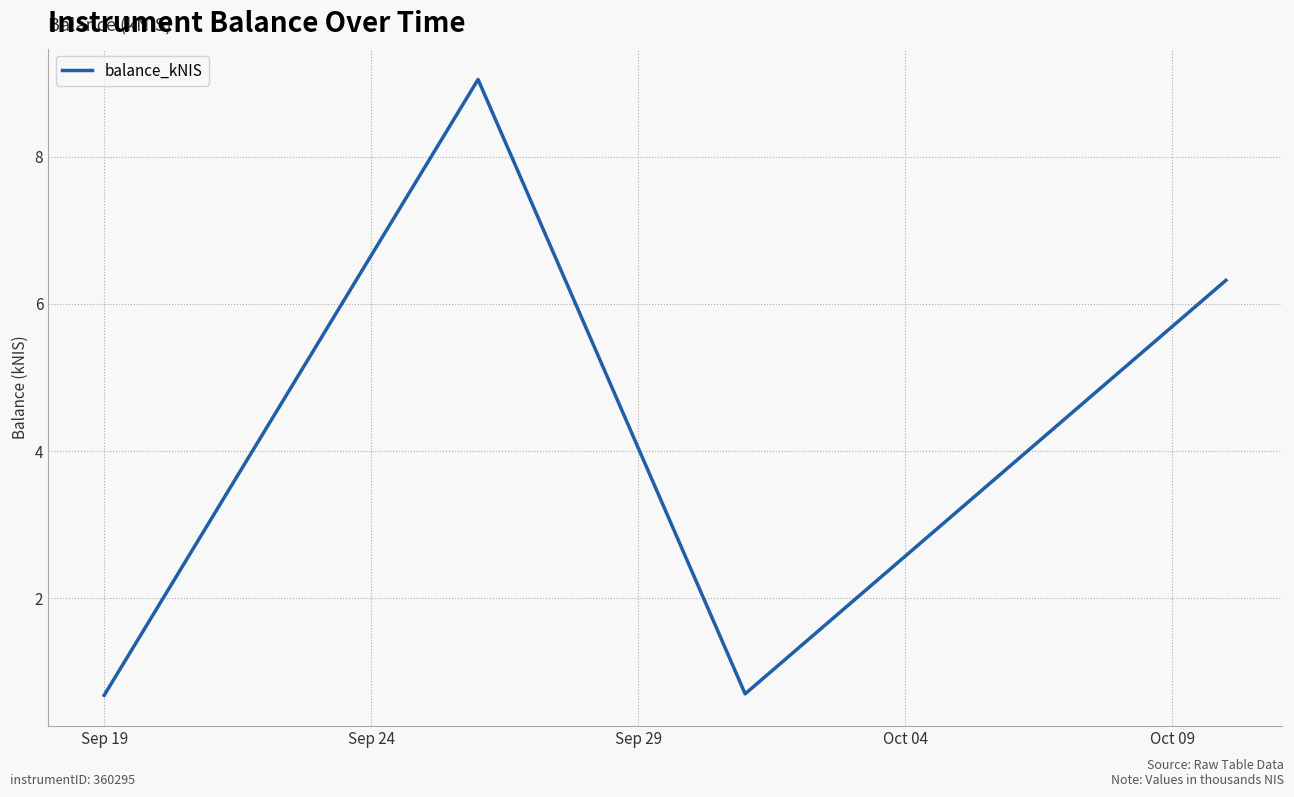

How many interior local valleys (lower than both neighbors) does the data have?

1